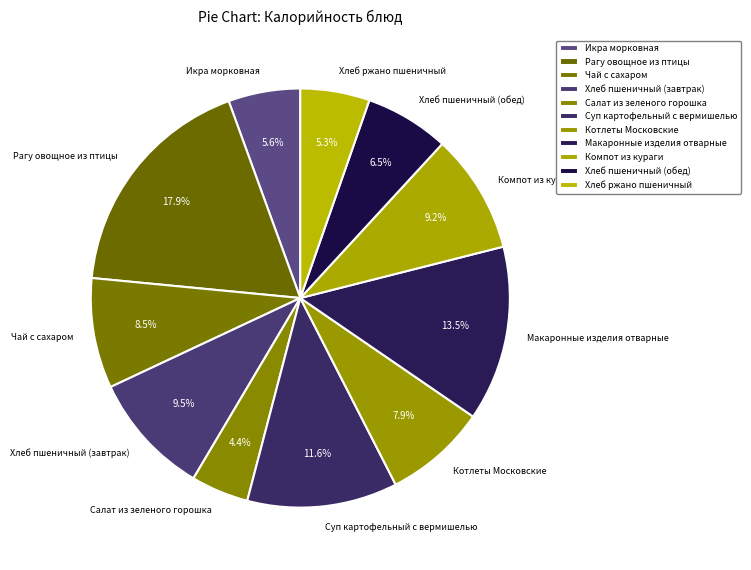

Count the number of slices in the pie.

11